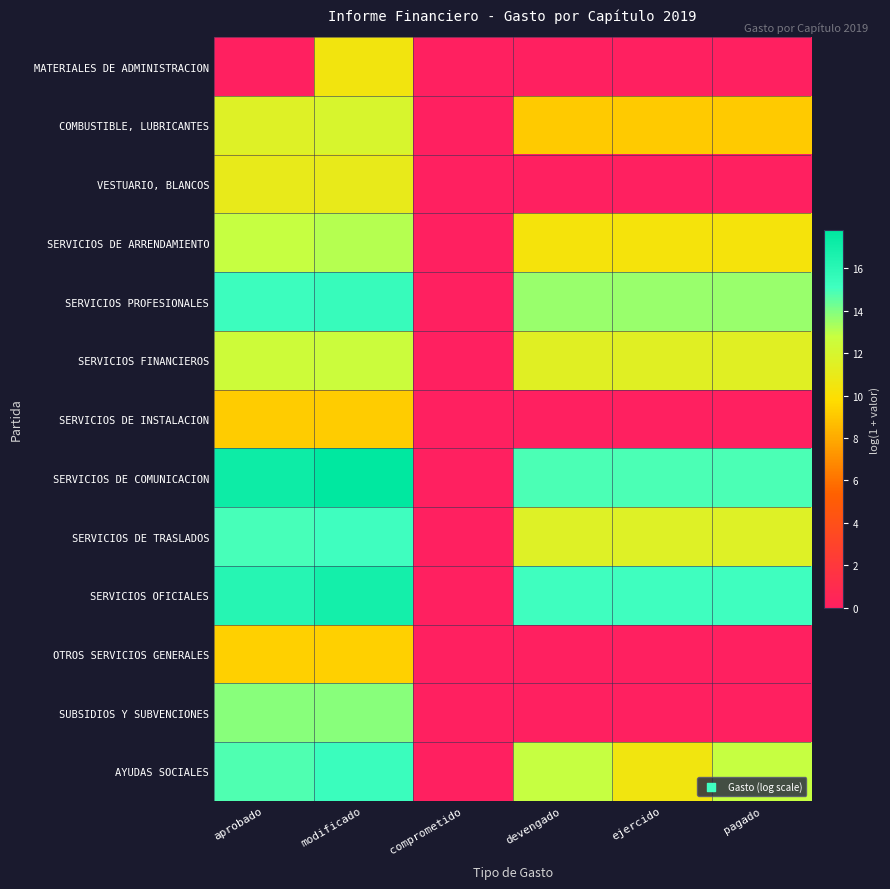

How many series are shown in this chart?

13